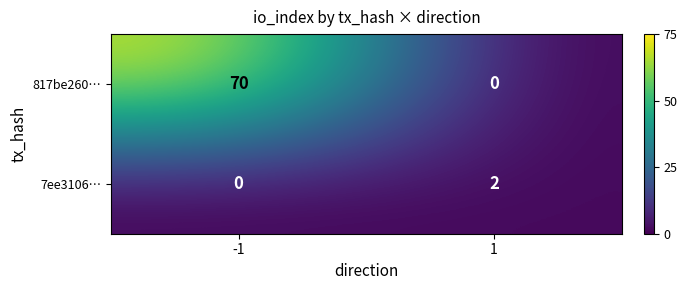

Count the number of data series in this chart.

2